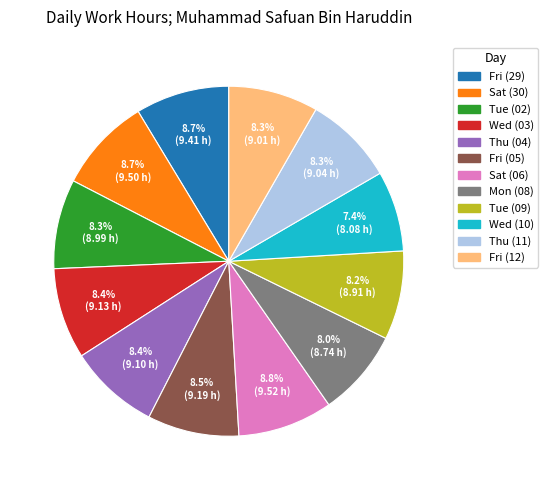

To the nearest percent, what is the difference between the largest and smallest slice percentages?

1%